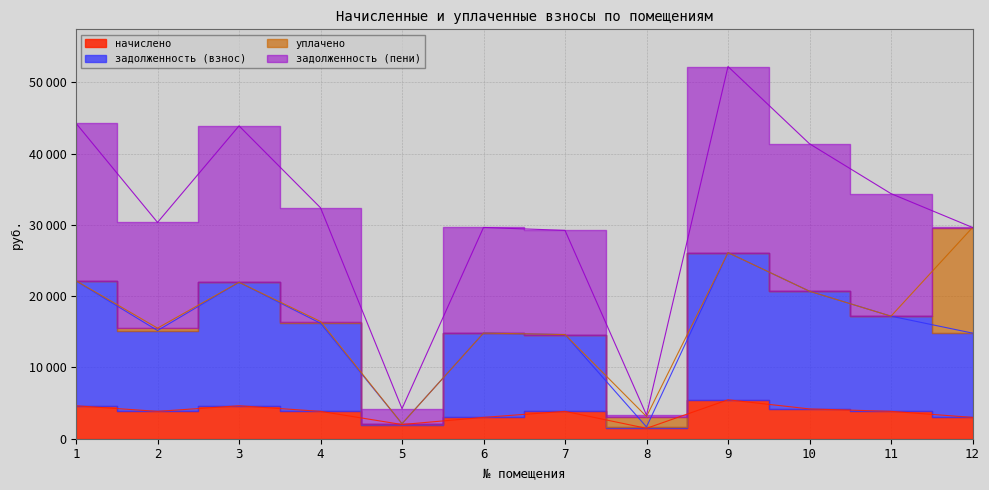

True or false: задолженность (взнос) has more than 1 interior local peaks.

True